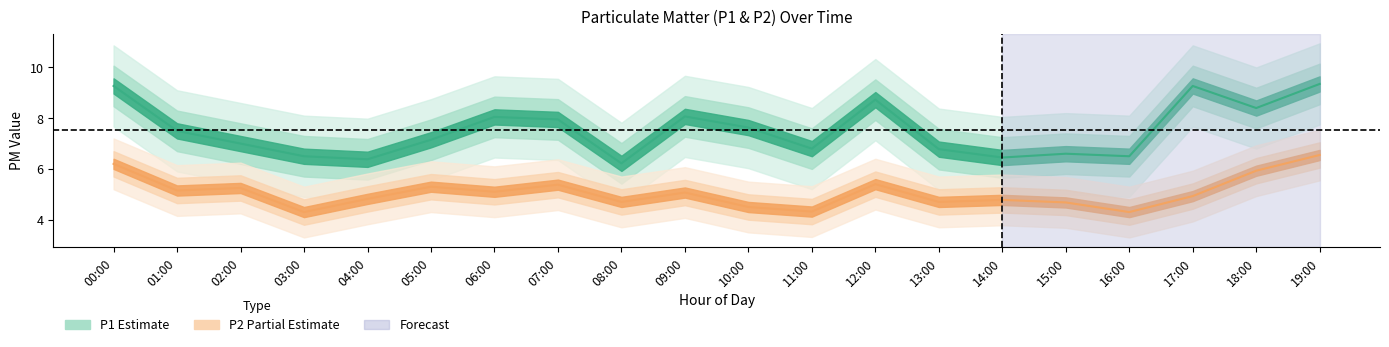

How many data points does each series have?

20